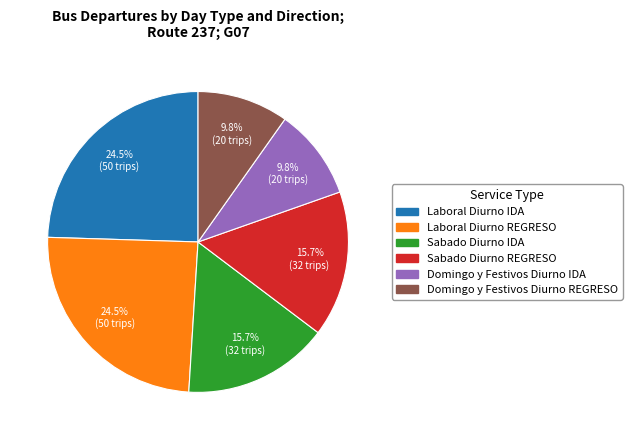

Is it true that Laboral Diurno REGRESO is 34% of the pie?

False